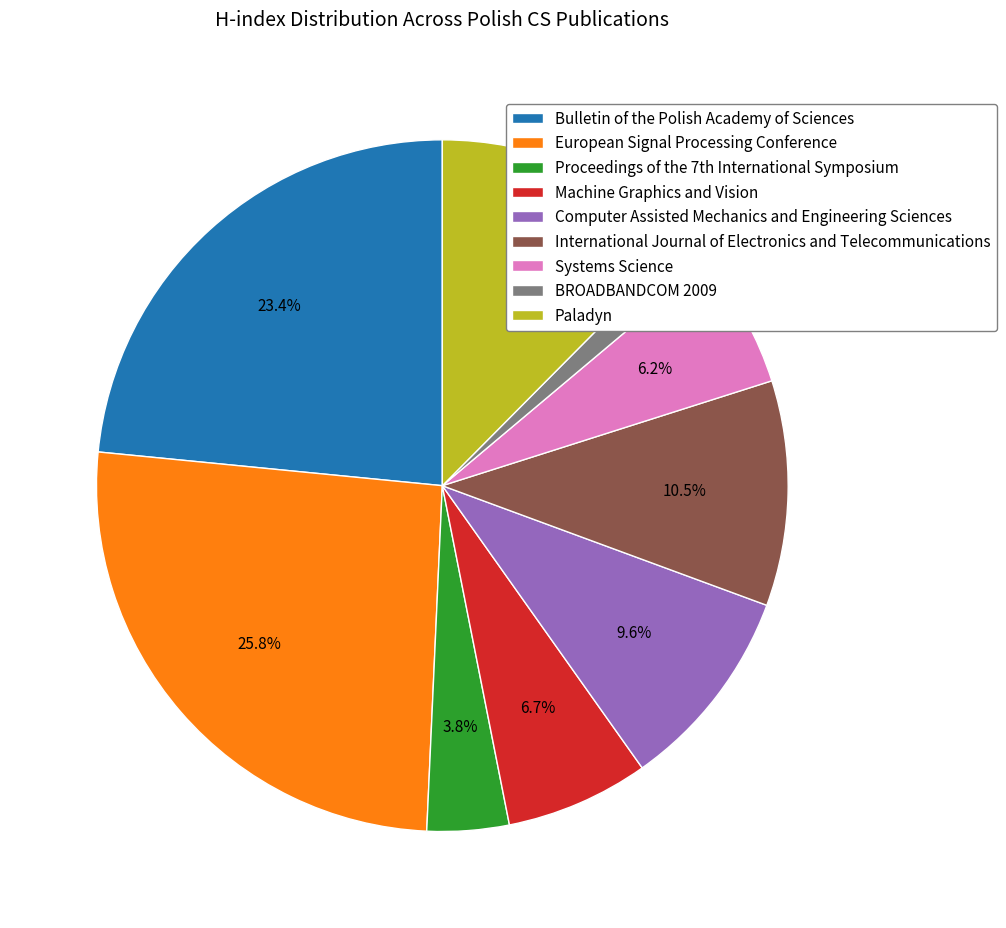

How many segments does this pie chart have?

9